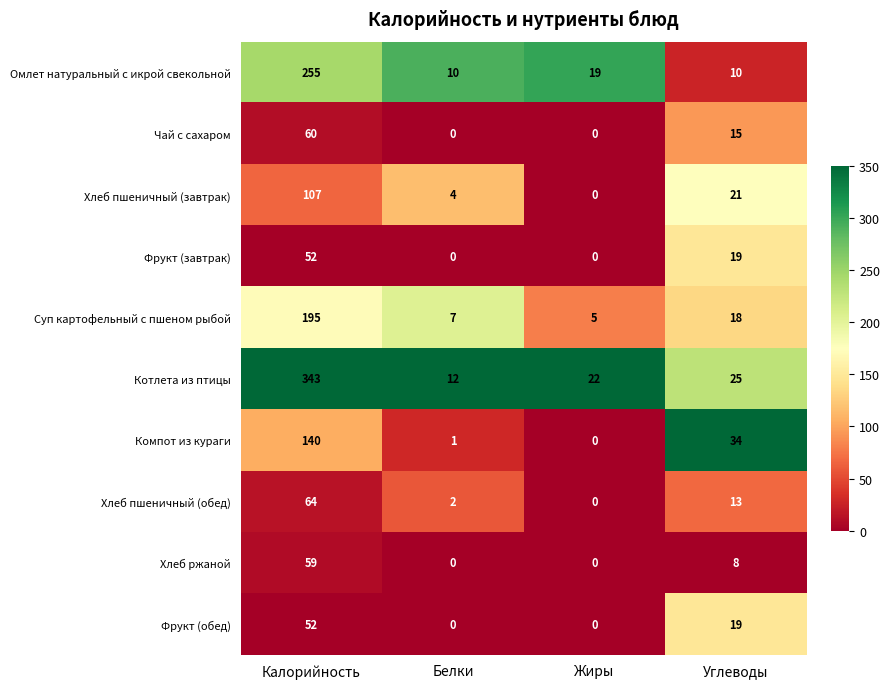

Which series changed the most between Калорийность and Жиры?

Котлета из птицы